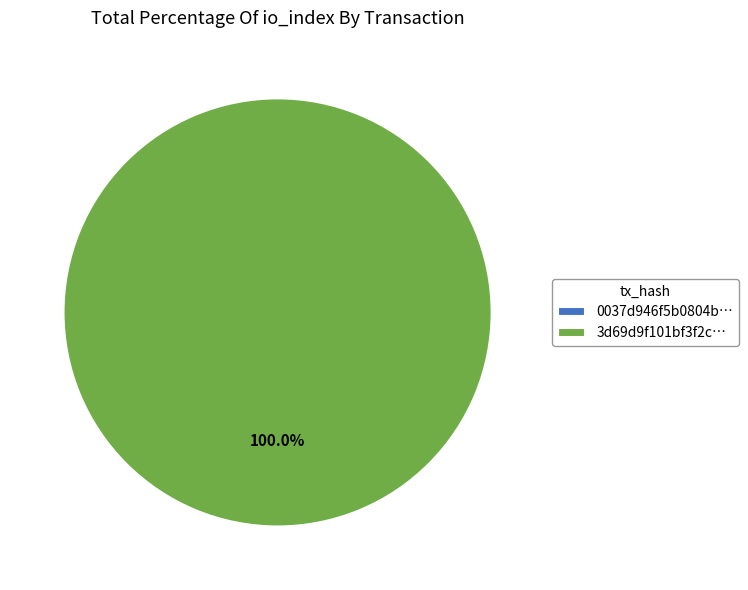

Which slice is the largest?

tx_hash_1